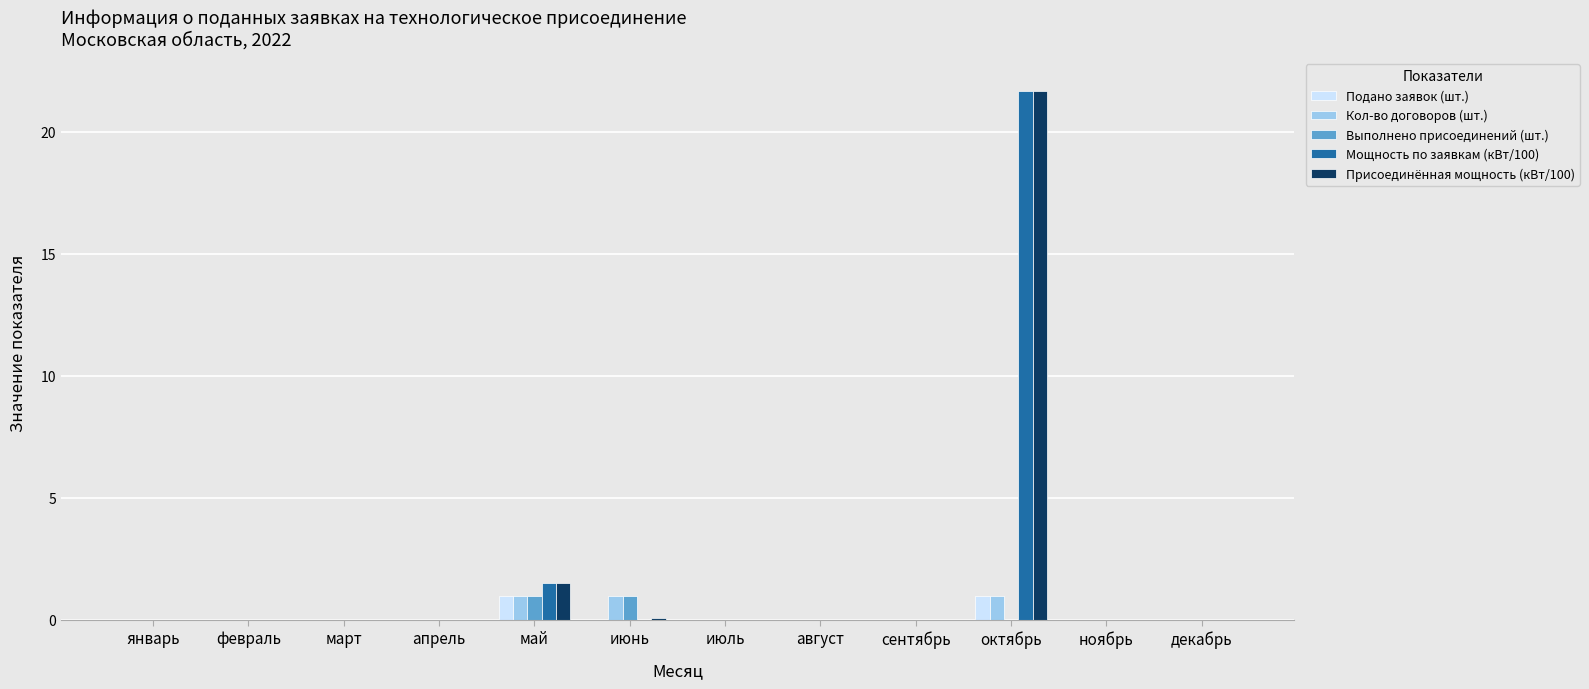

Are the bars horizontal?

No